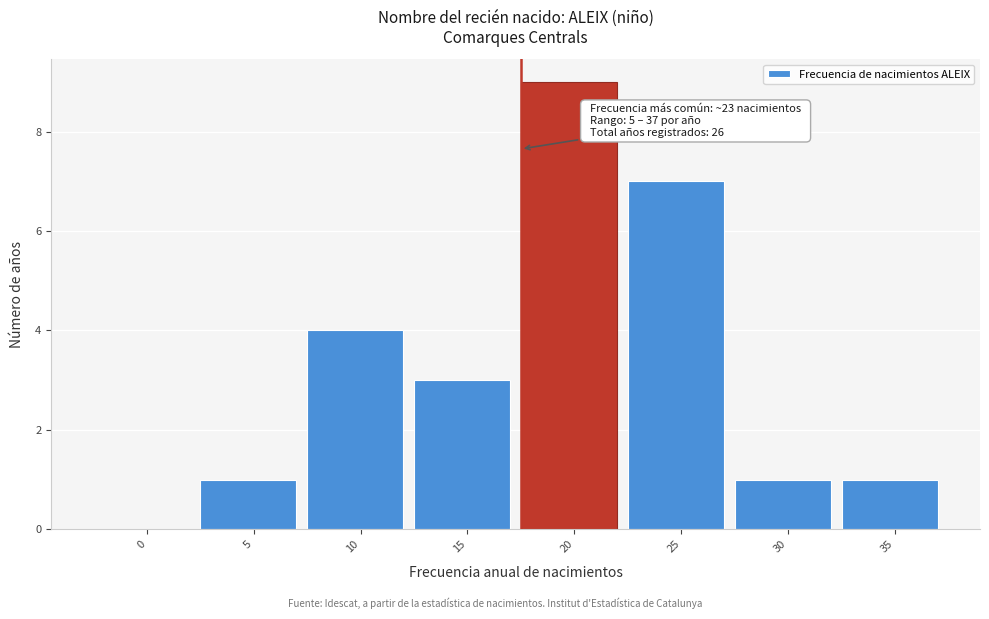

Reading left to right, list all the values displayed in this chart.

0=0	5=1	10=4	15=3	20=9	25=7	30=1	35=1